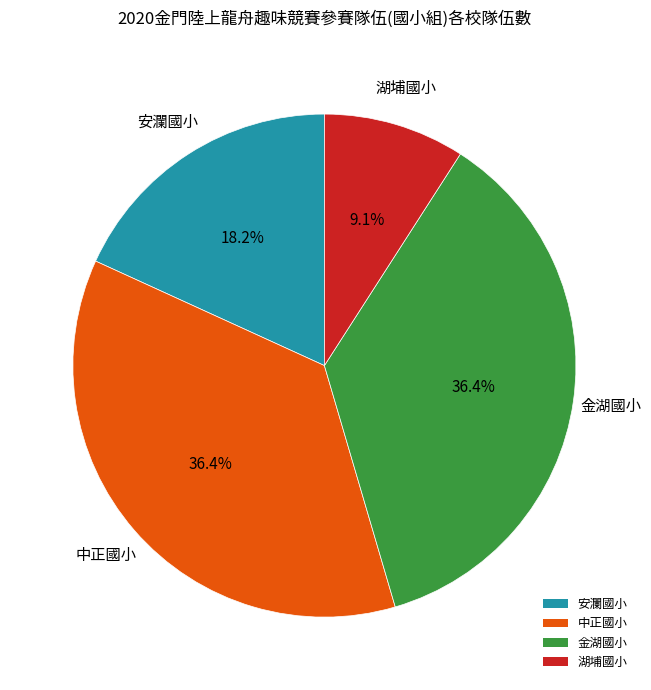

Which slice is the smallest?

湖埔國小